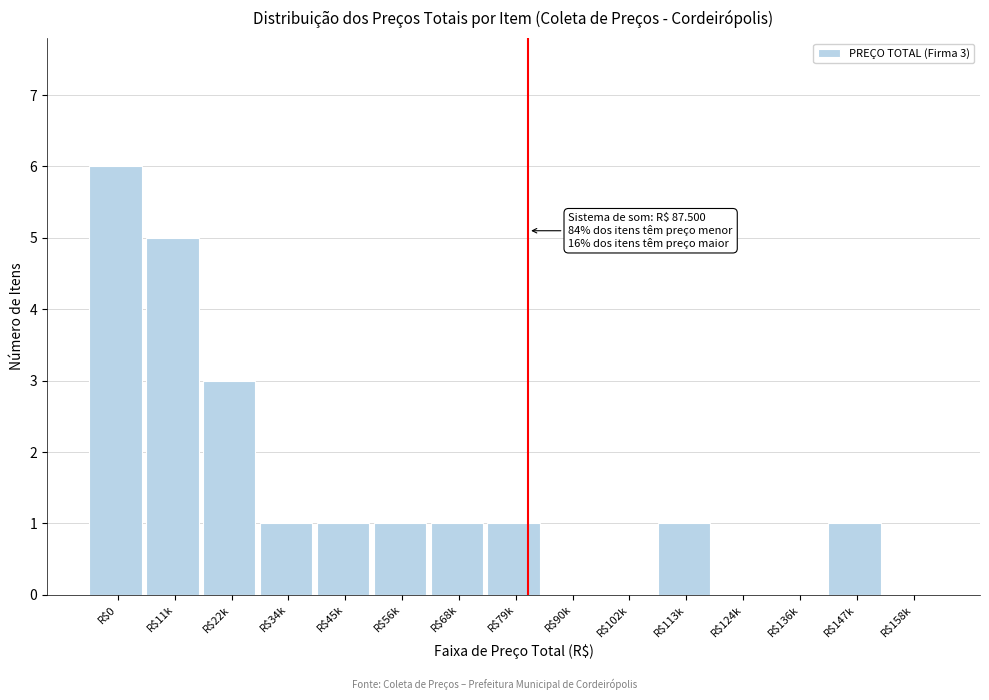

Which label corresponds to the largest value in the chart?

R$0